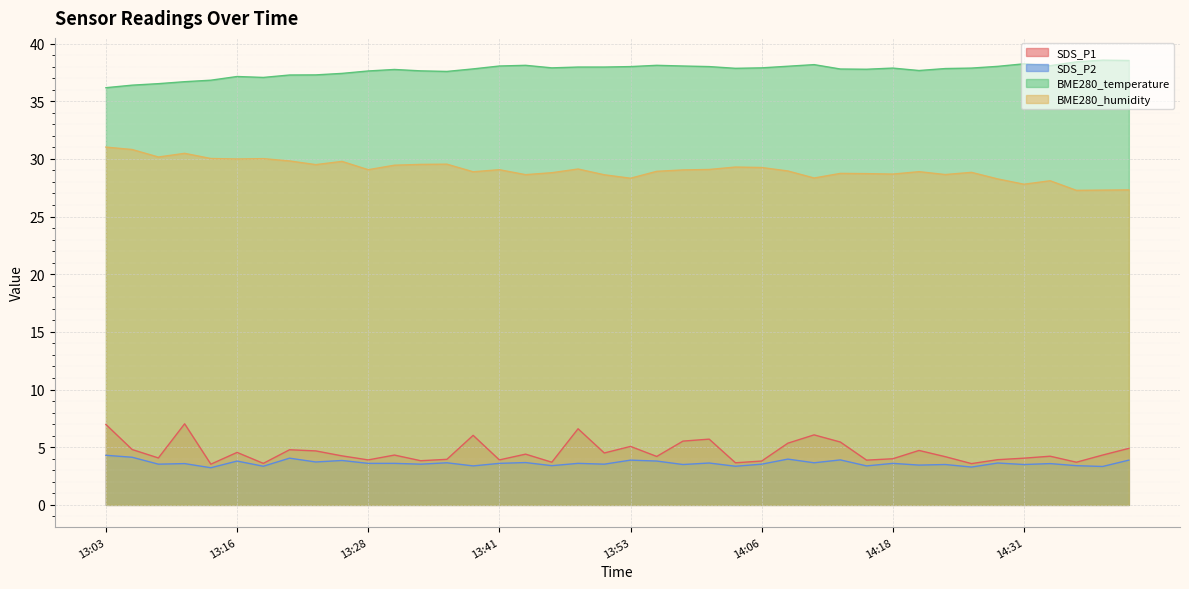

Rank the series at 13:51 from lowest to highest value.

SDS_P2, SDS_P1, BME280_humidity, BME280_temperature